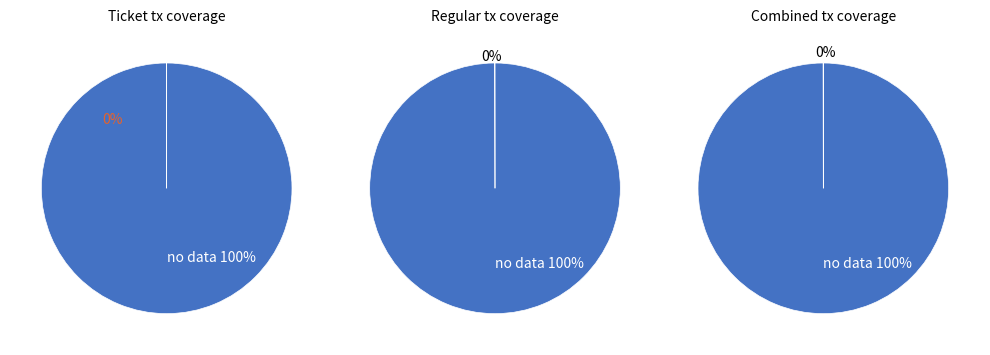

True or false: io_index 1 accounts for 88% of the total.

False